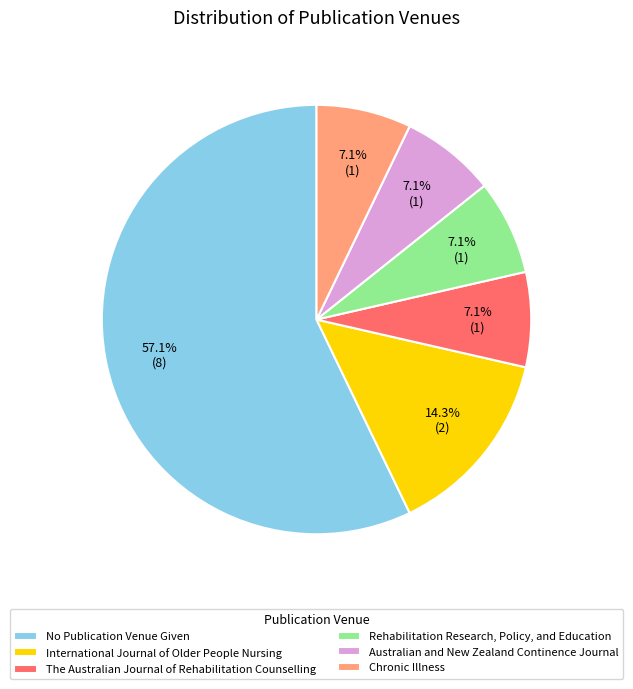

Is The Australian Journal of Rehabilitation Counselling the majority of the pie?

No